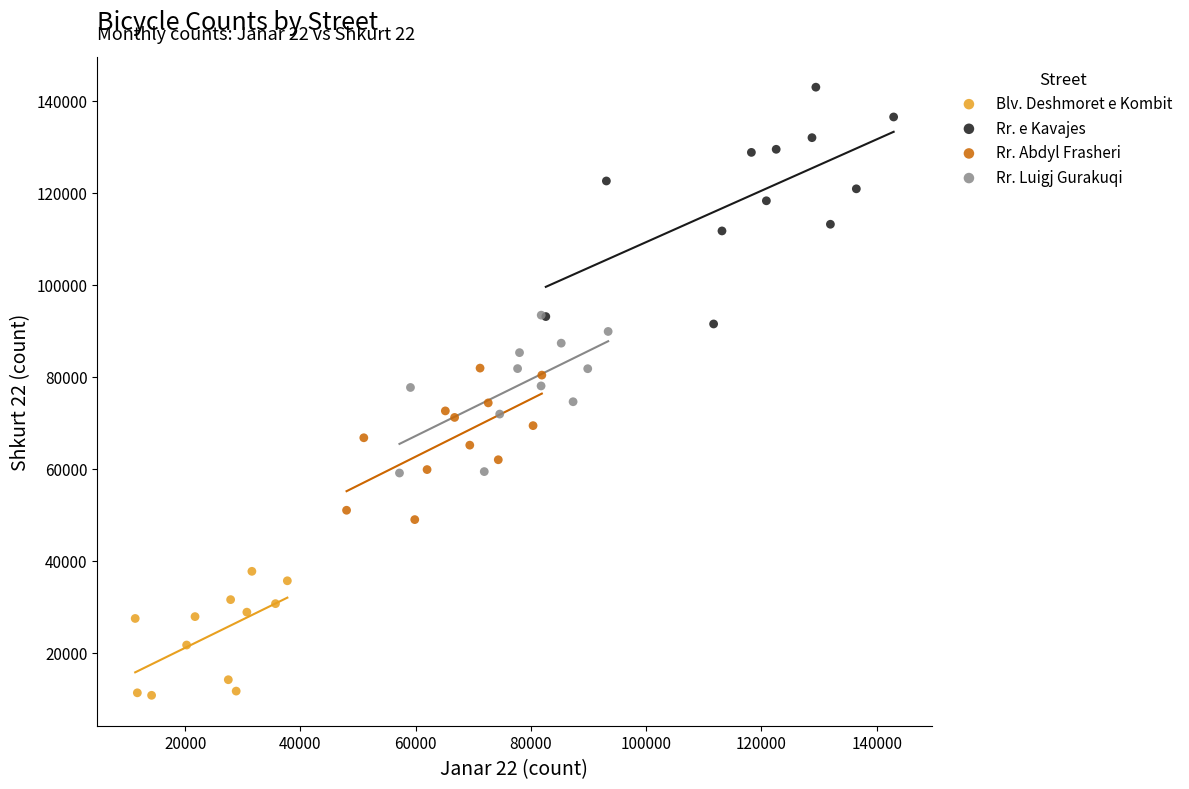

Which series has the largest Y range (max minus min)?

Rr. e Kavajes